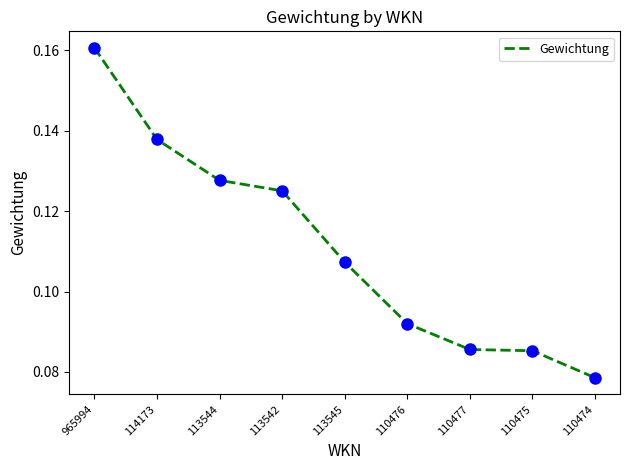

Between 110475 and 965994, which is larger?

965994